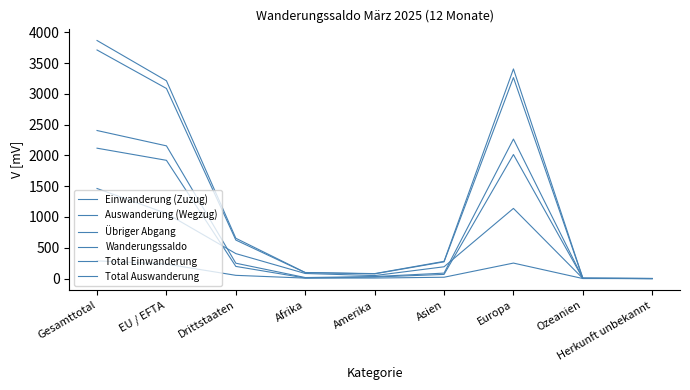

Is this an area chart (filled region under the line)?

No